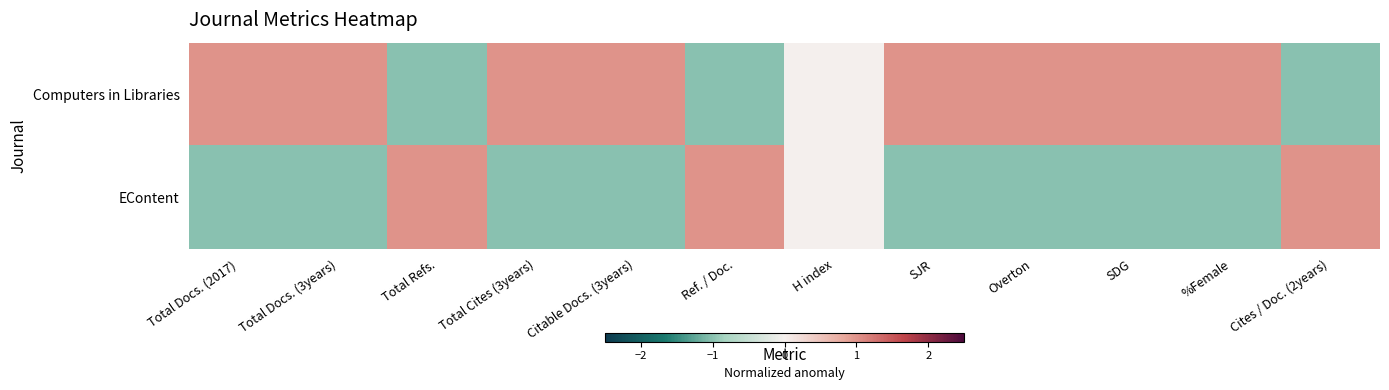

Which series has the largest range (max minus min)?

Computers in Libraries